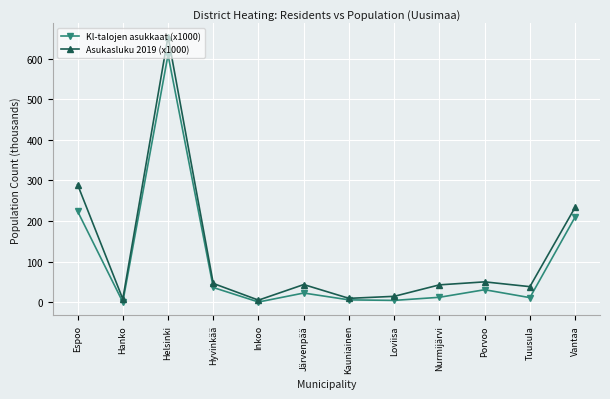

What is the maximum value for Asukasluku 2019 (x1000)?

653.8